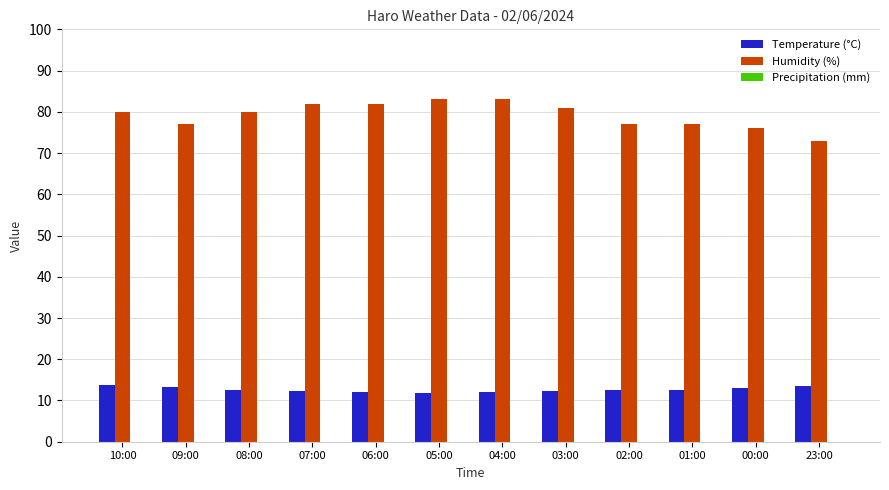

How many distinct data groups are displayed?

2